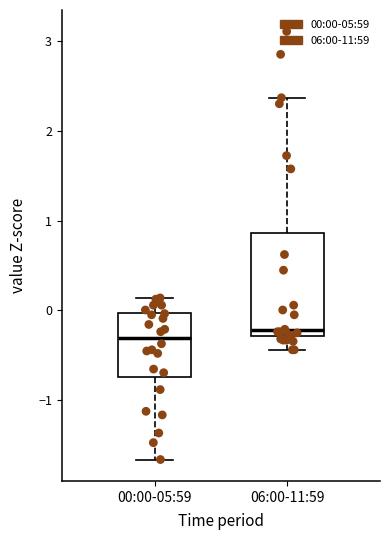

Where does the median line of the box for 06:00-11:59 sit on the y-axis? The values are not printed on the chart, so give them approximately, as read against the axis.

-0.2